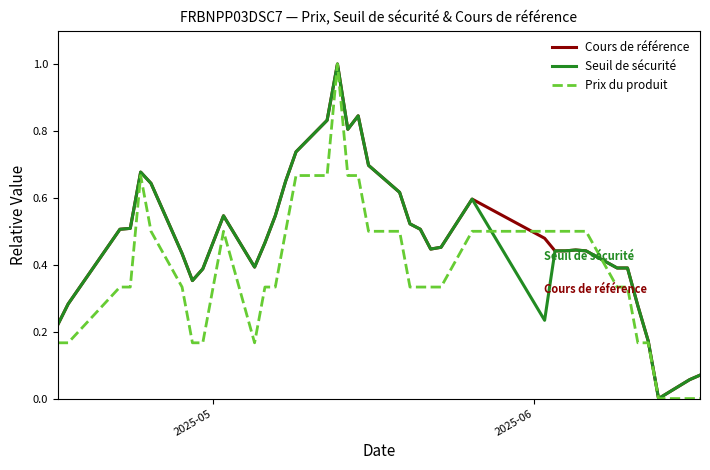

How many lines are shown in the chart?

3